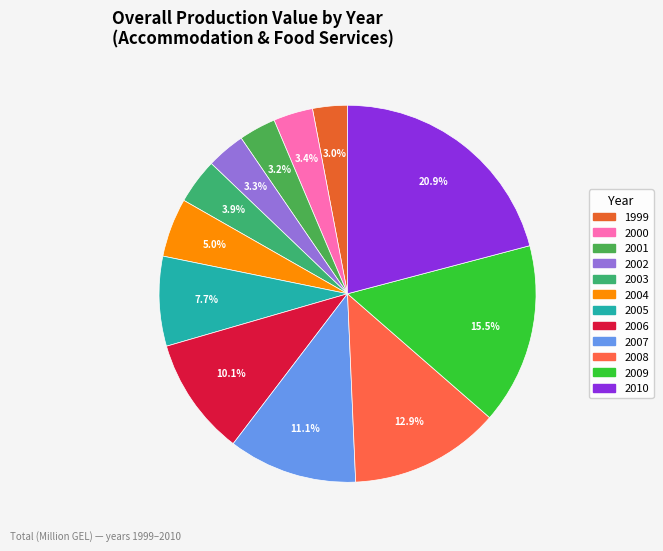

What portion of the pie excludes 2003?

96.1%